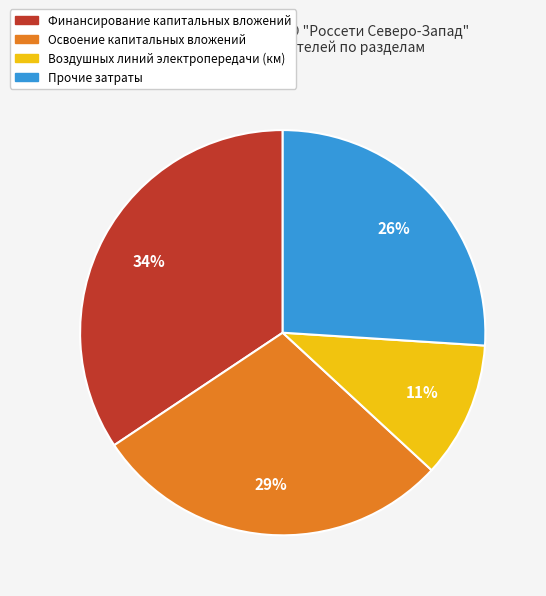

Is it true that Освоение капитальных вложений is 37% of the pie?

False